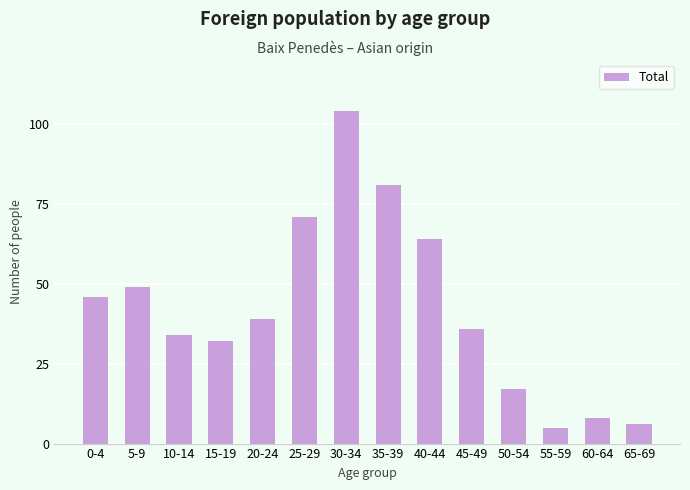

List the labels in order of value, largest first.

30-34, 35-39, 25-29, 40-44, 5-9, 0-4, 20-24, 45-49, 10-14, 15-19, 50-54, 60-64, 65-69, 55-59